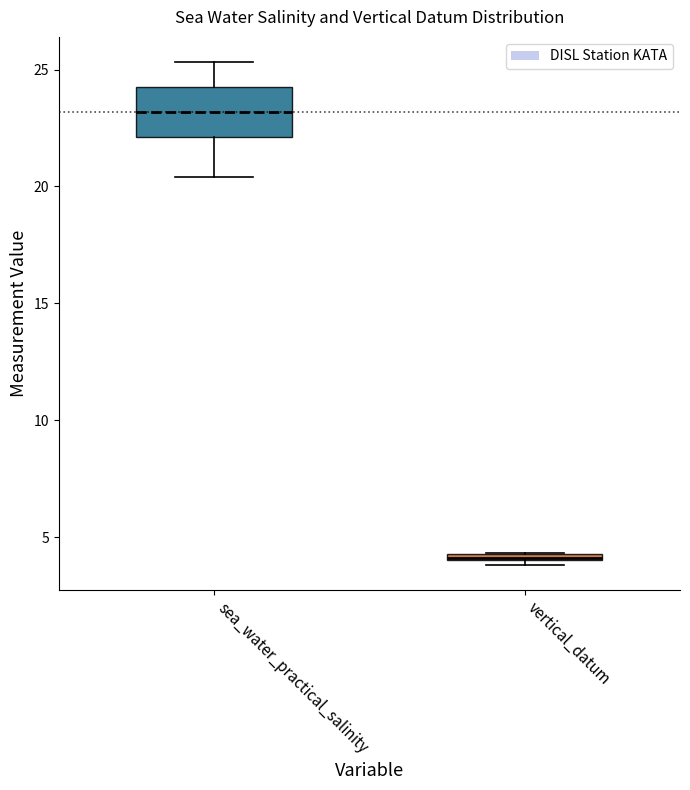

Which box's median line is the lowest?

vertical_datum